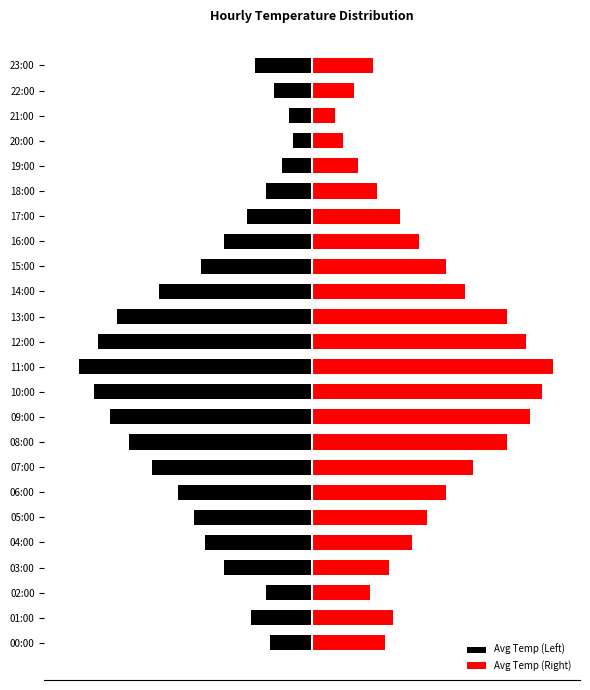

Is the value of Avg Temp (Left) at 19:00 greater than the value of Avg Temp (Right) at 20:00?

No